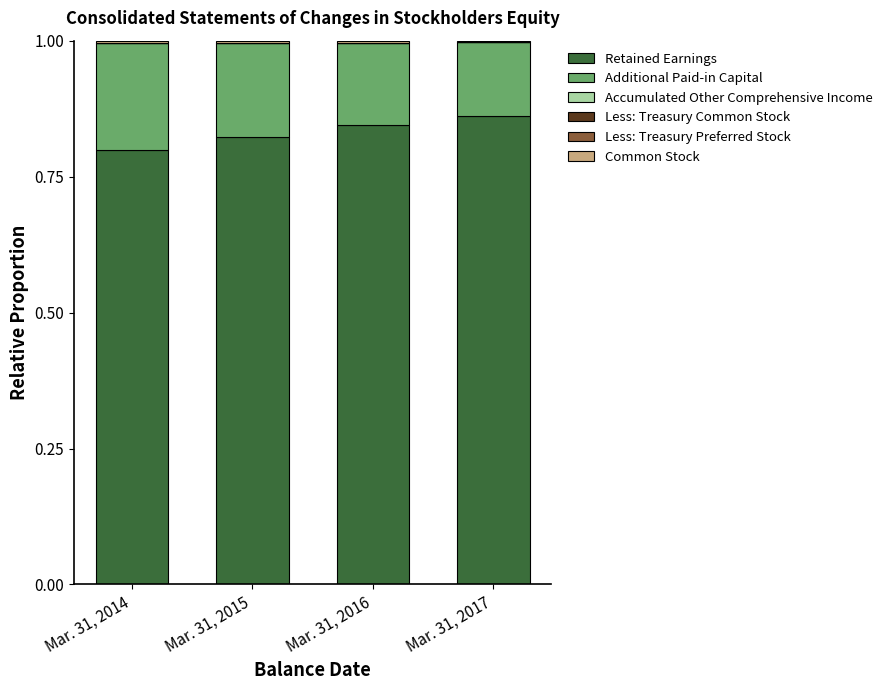

The Retained Earnings series shows 1.1 at Mar. 31, 2017. True or false?

False